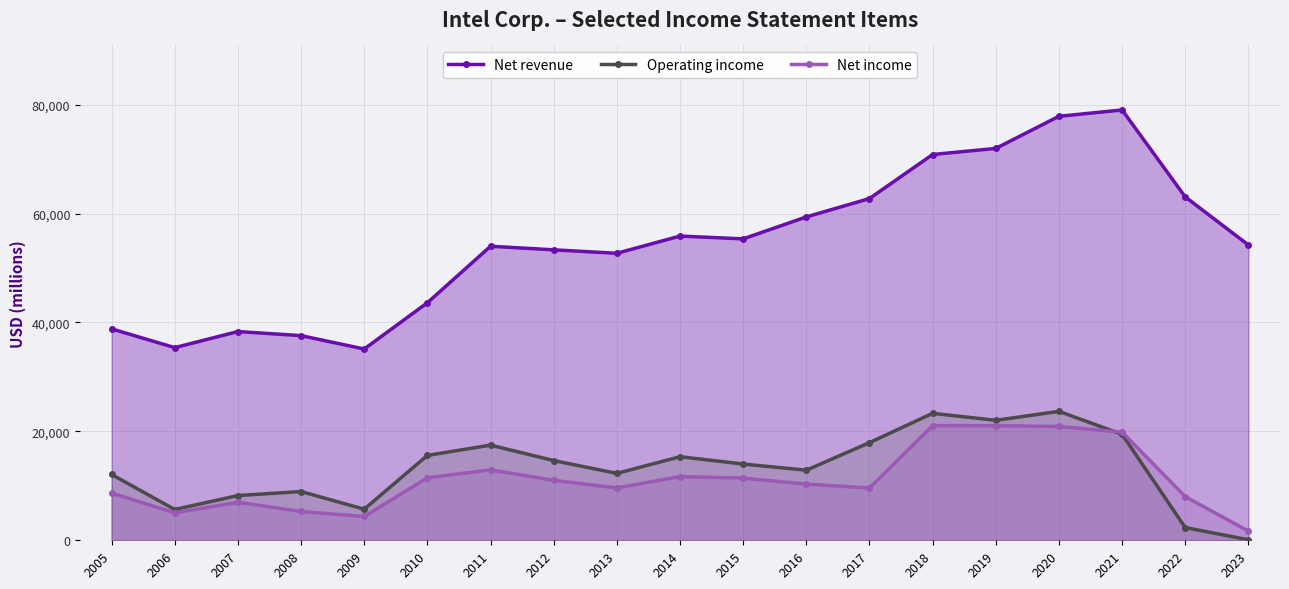

How many interior local peaks does the Operating income series have?

5